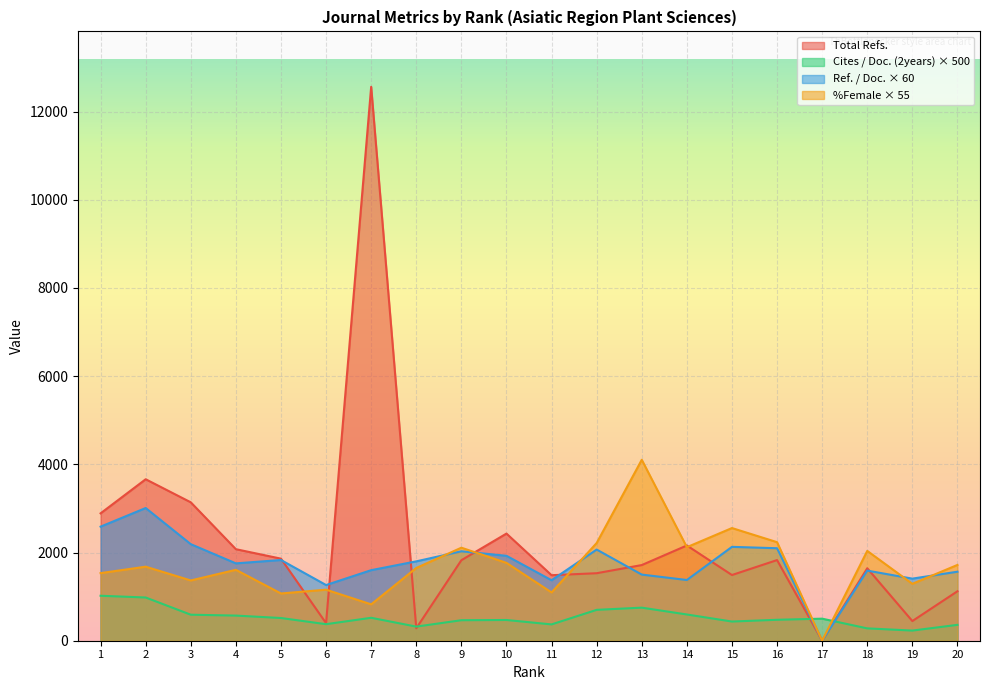

How many lines are shown in the chart?

4